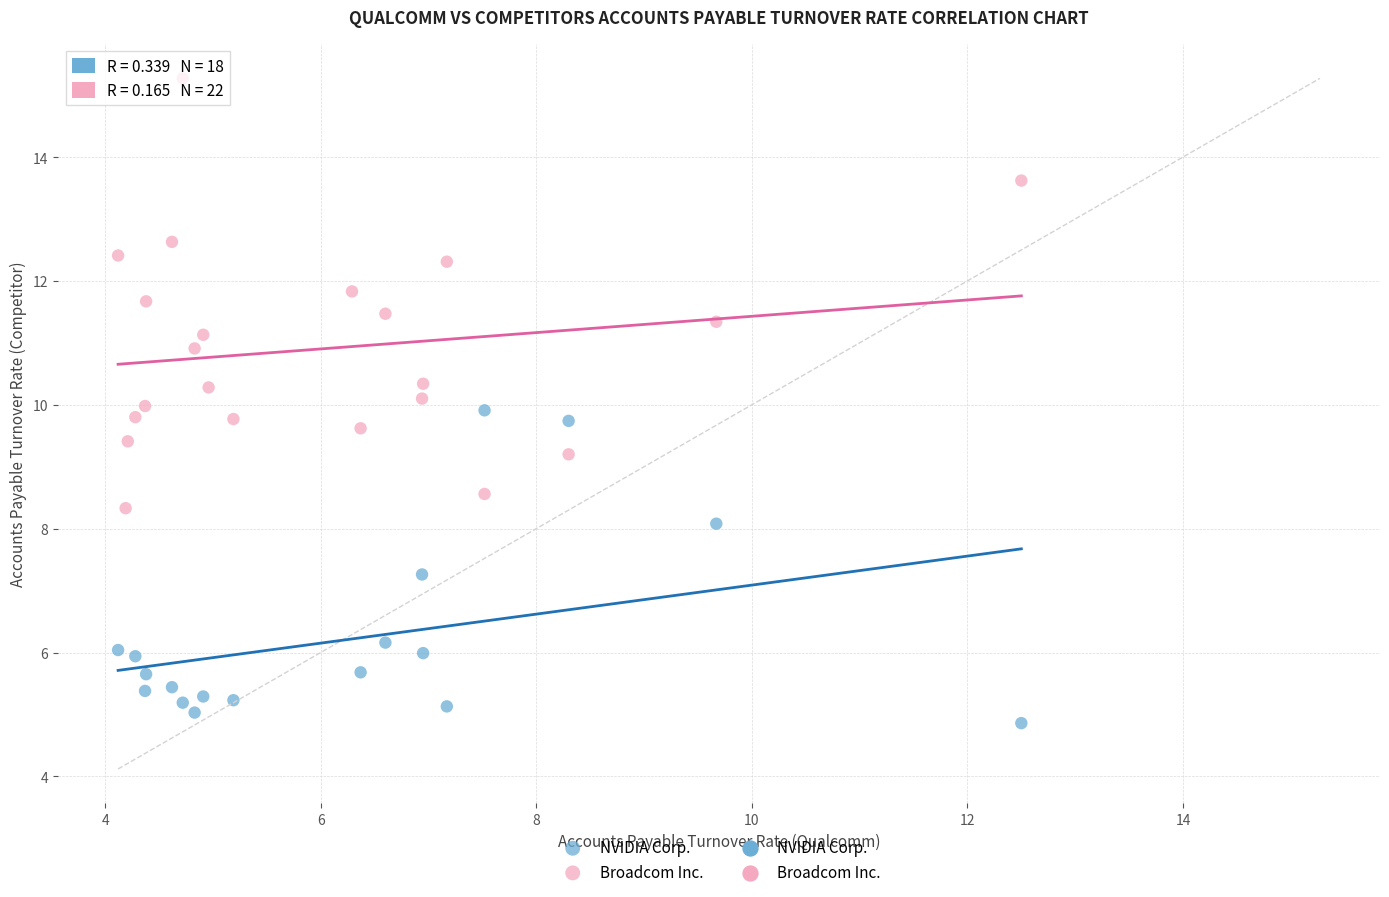

Which series has the largest Y range (max minus min)?

Broadcom Inc.